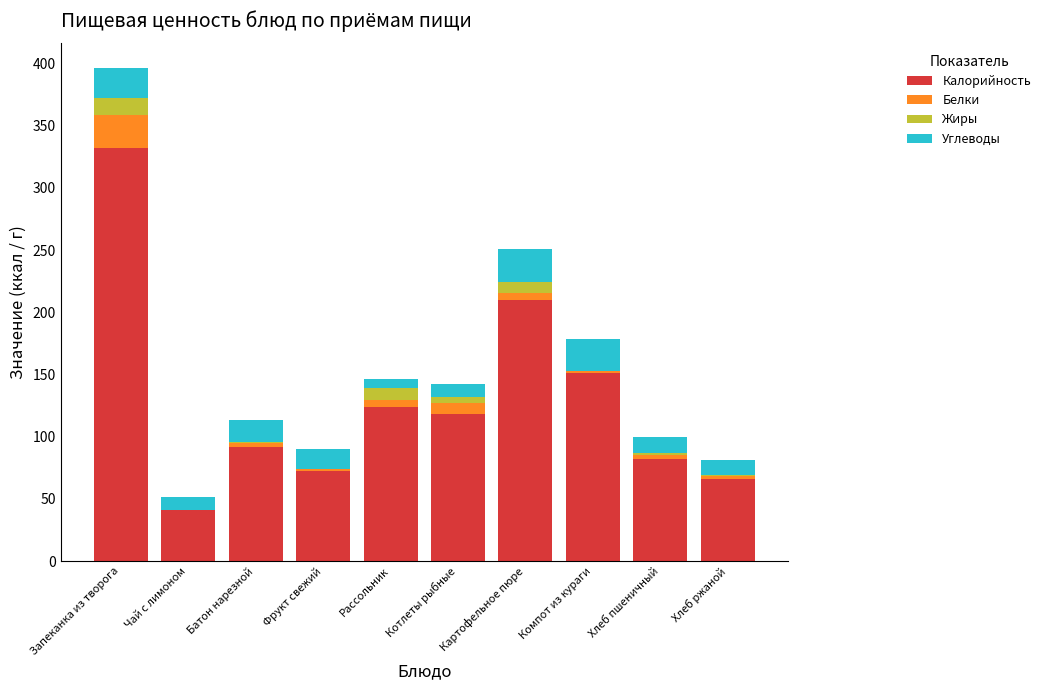

What is the highest value of the Калорийность series?

332.0